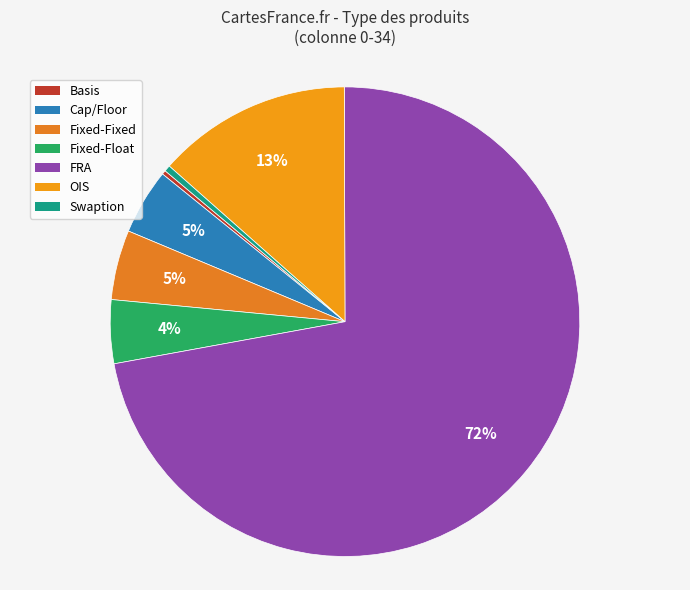

Which slice is the smallest?

Basis